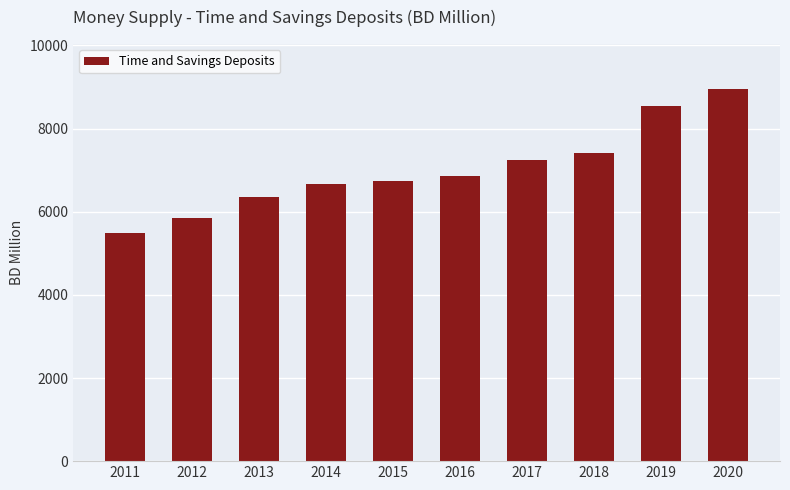

At which label is the value closest to 7228?

2017